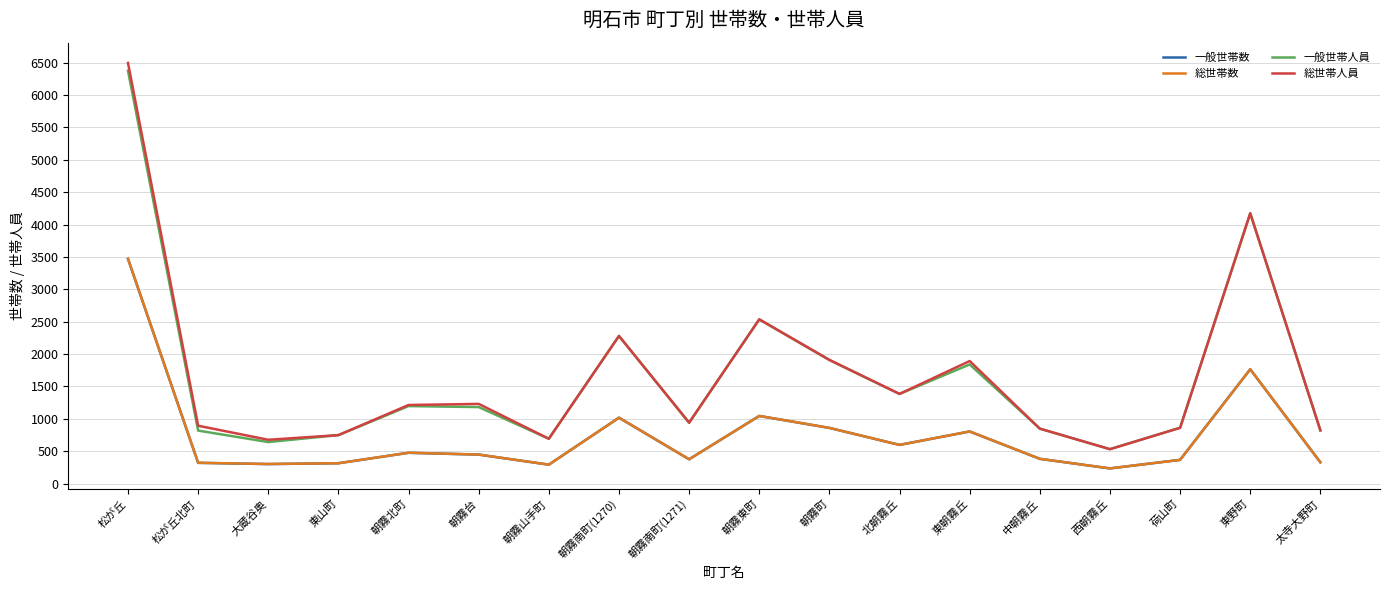

The 総世帯人員 series shows 749 at 東山町. True or false?

True